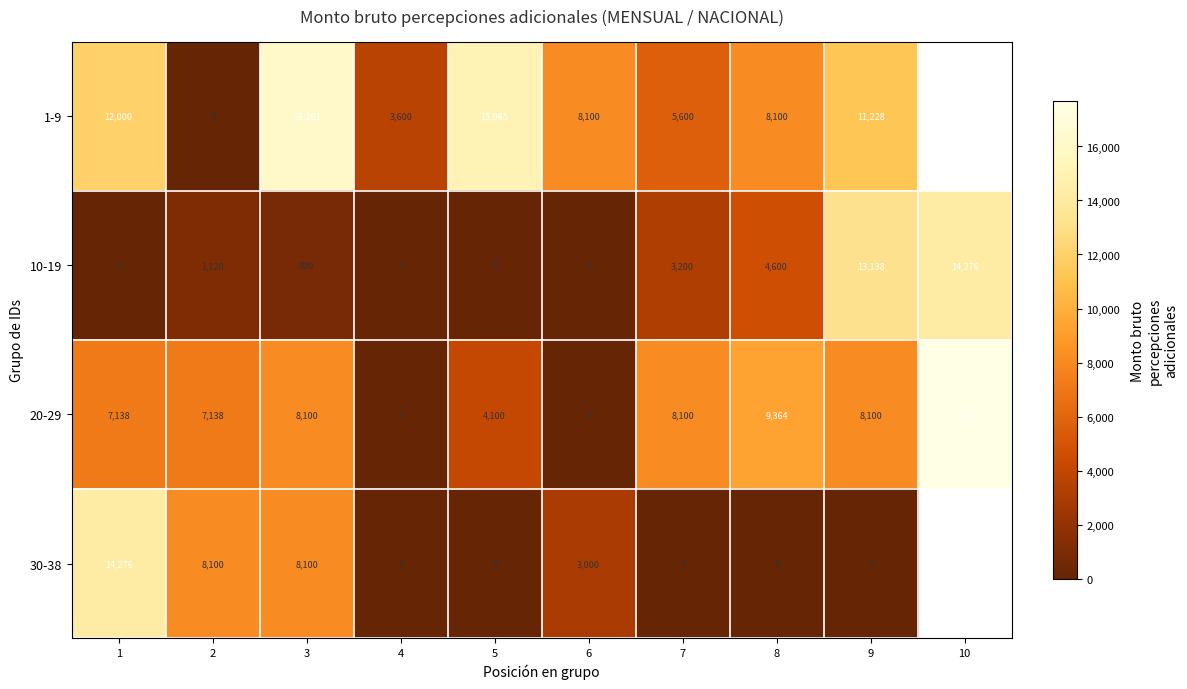

Between 7 and 4, which is larger?

7